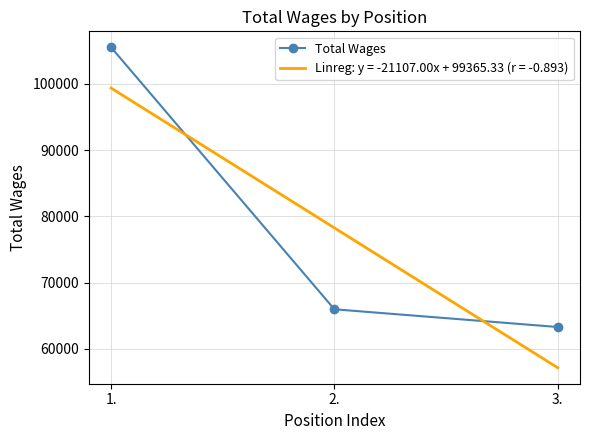

Which label corresponds to the largest value in the chart?

1.